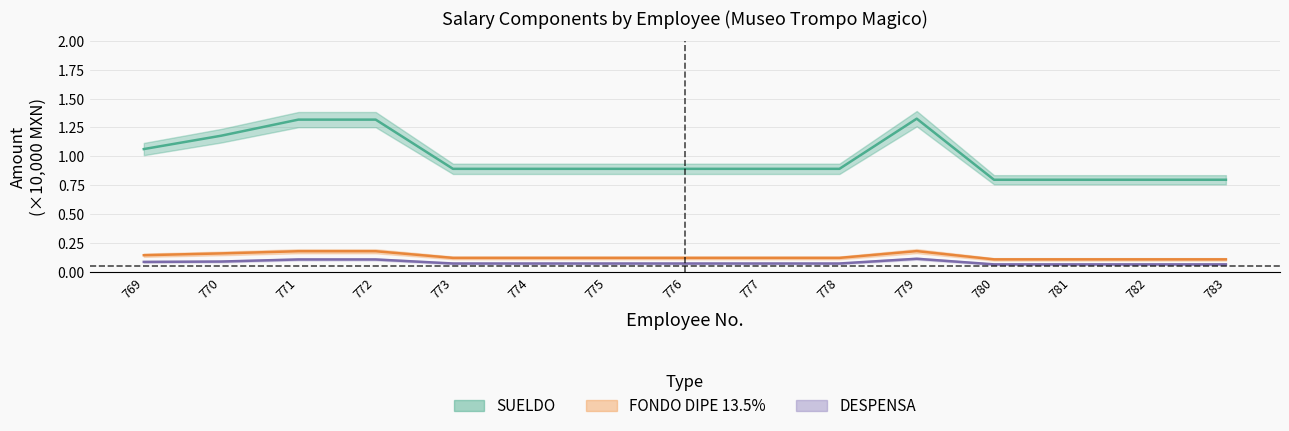

True or false: DESPENSA has a value of 0.1 at 778.

False